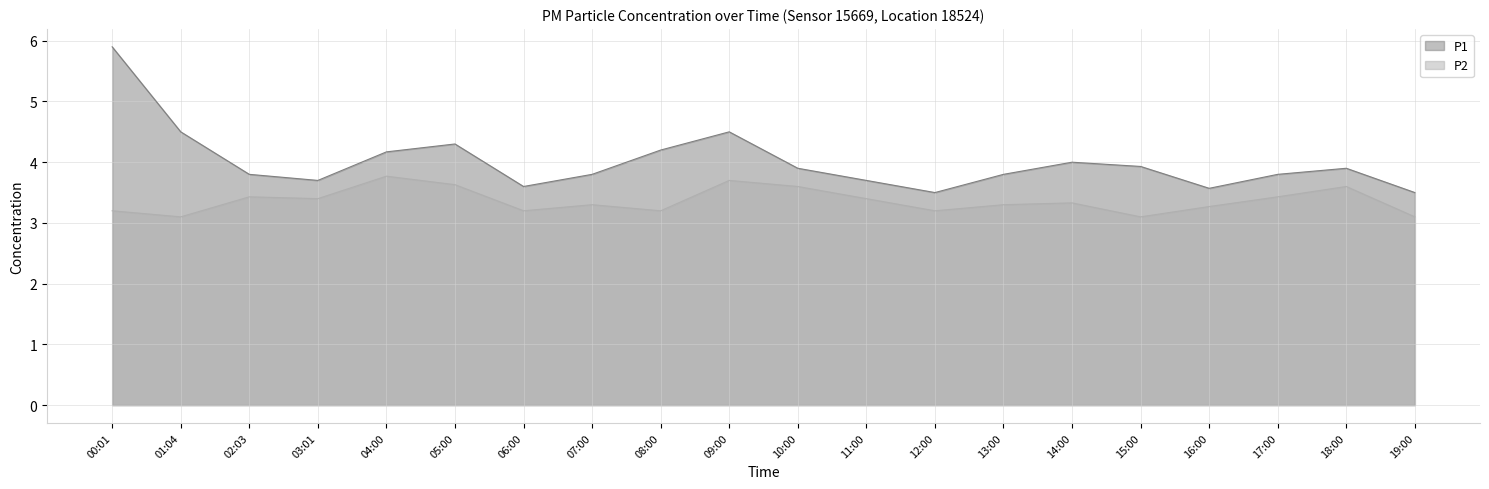

What is the average value of the P1 series?

4.0